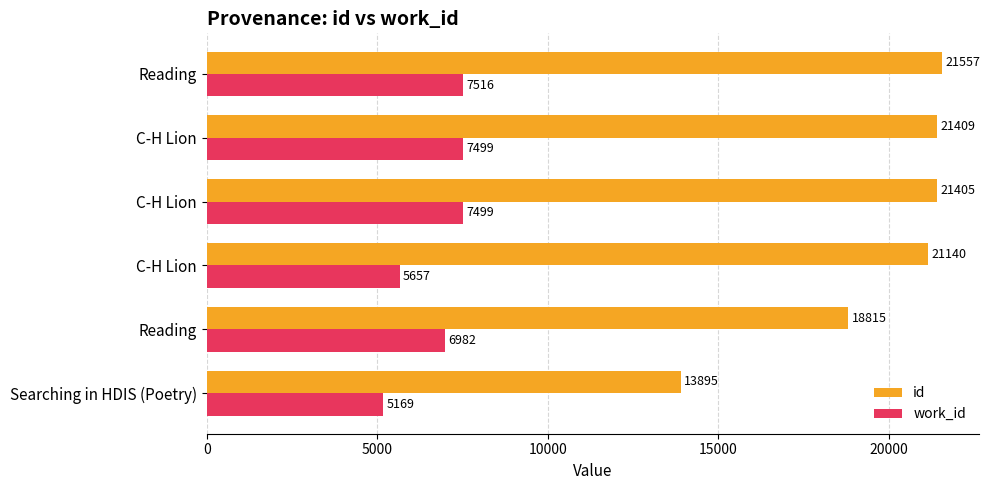

Count the number of categories in the chart.

6